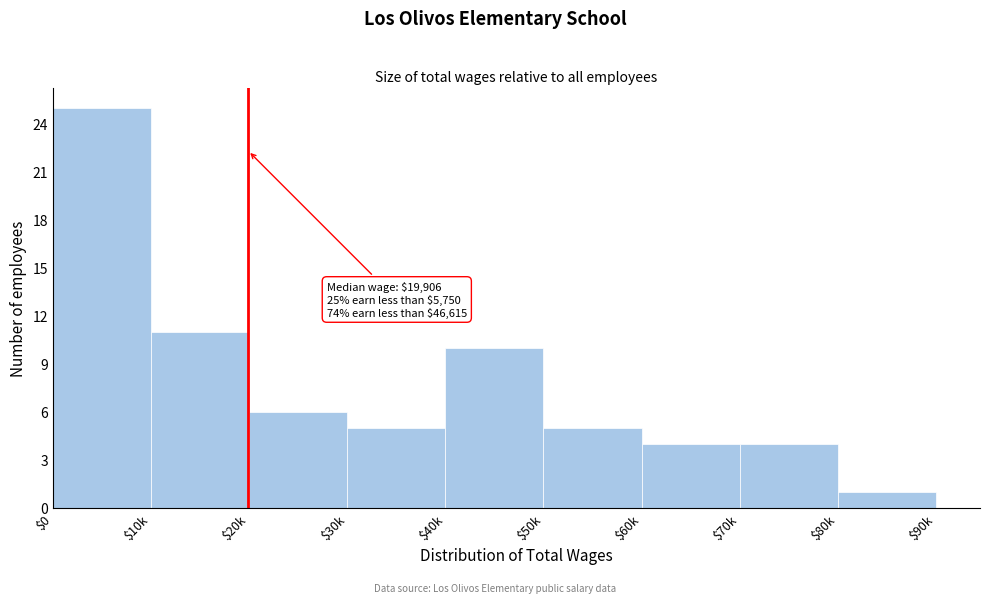

Reading left to right, transcribe all the data shown in this chart.

25	11	6	5	10	5	4	4	1